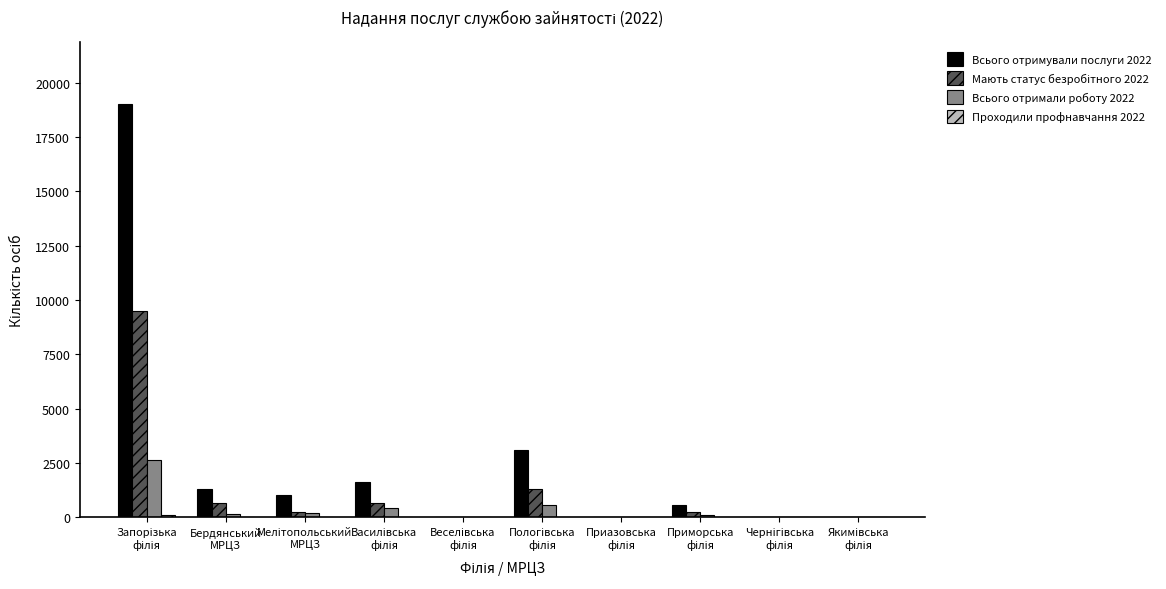

What is the highest value of the Всього отримали роботу 2022 series?

2662